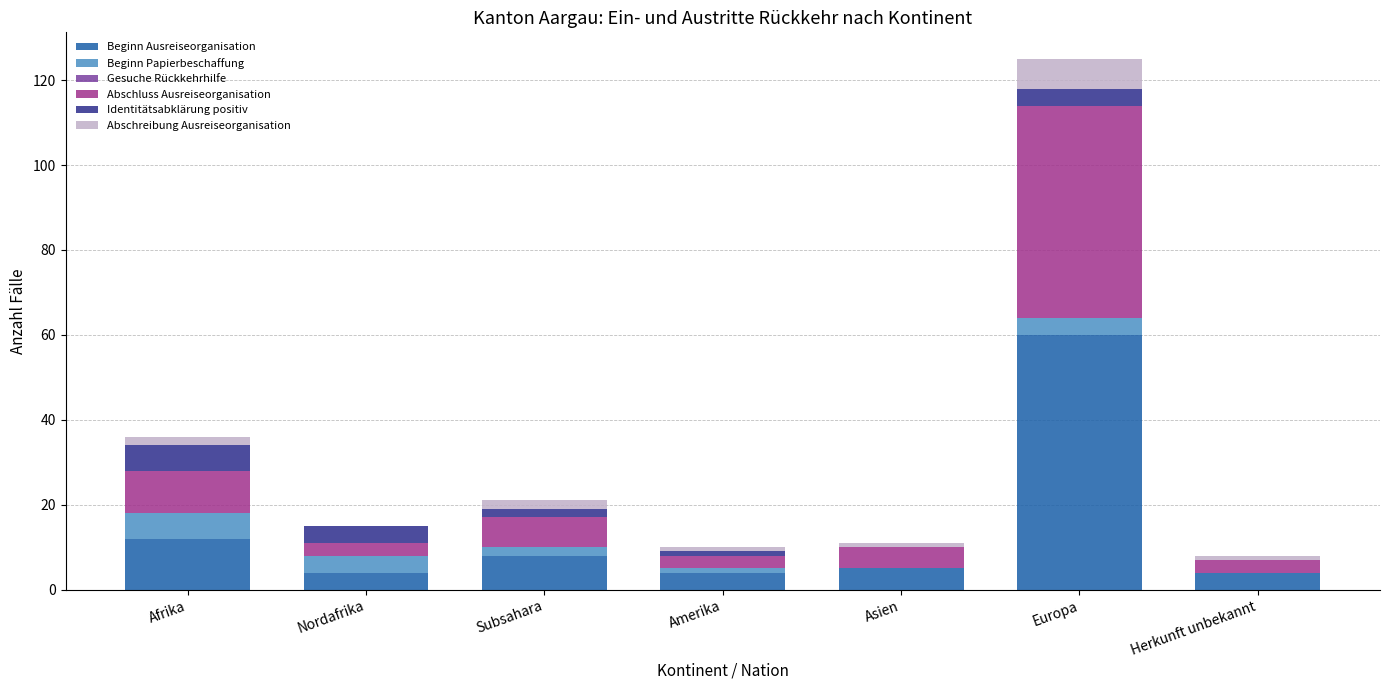

The value of Beginn Ausreiseorganisation at Europa is 104. True or false?

False